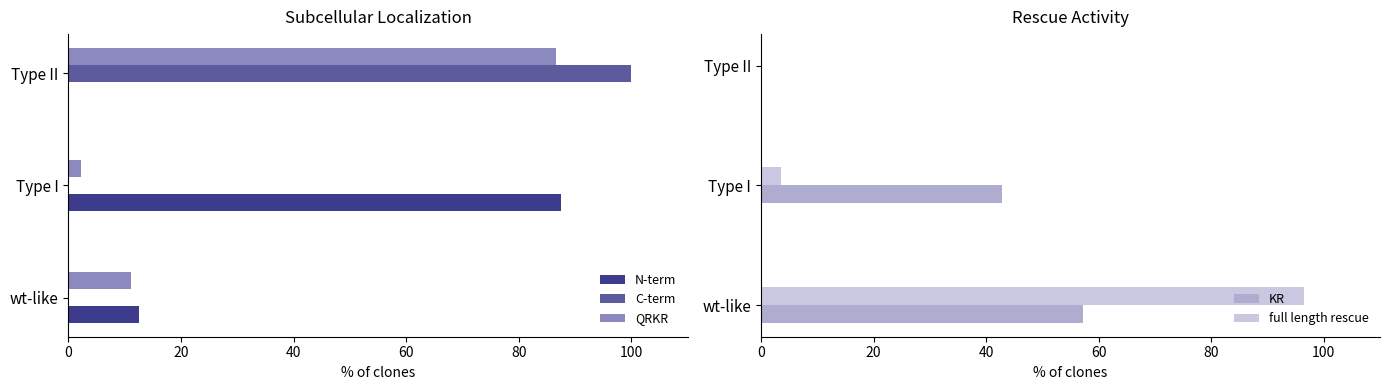

How many distinct data groups are displayed?

5